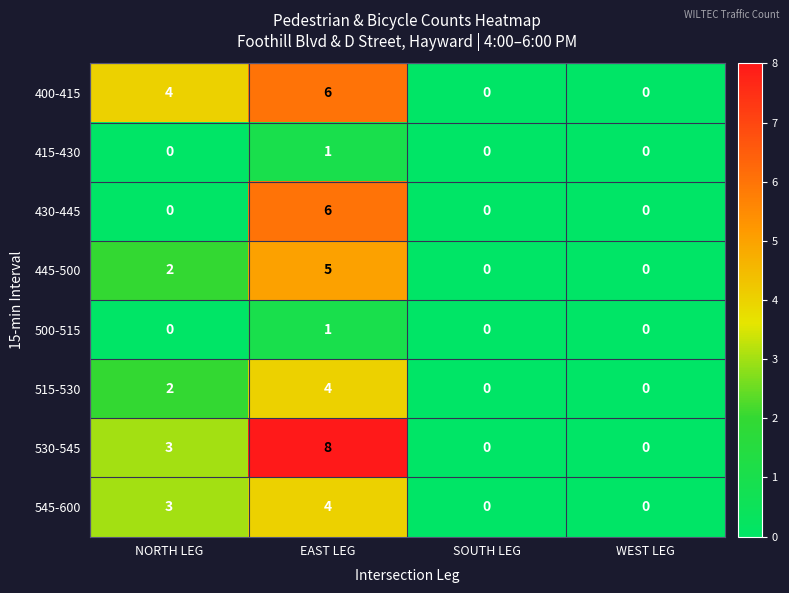

Count the 500-515 values in the range 0 to 1.

4